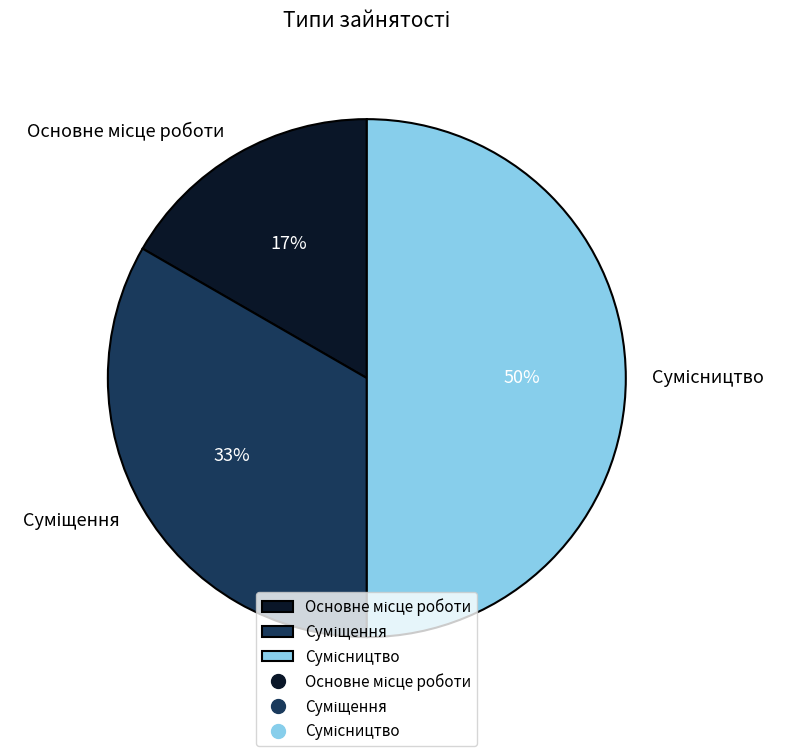

Count the number of slices in the pie.

3